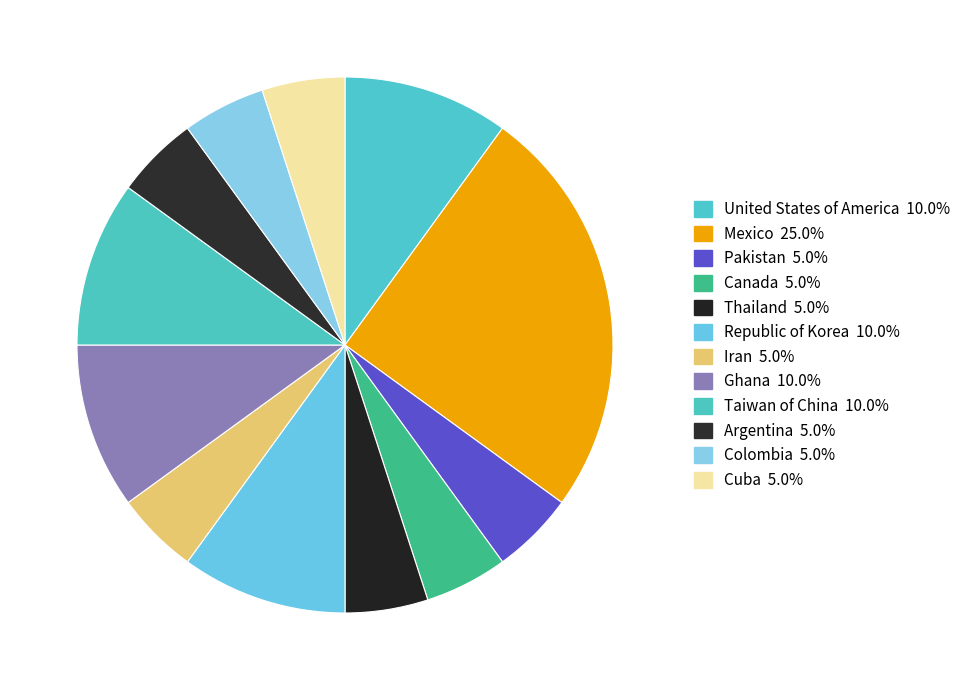

Count the number of slices in the pie.

12